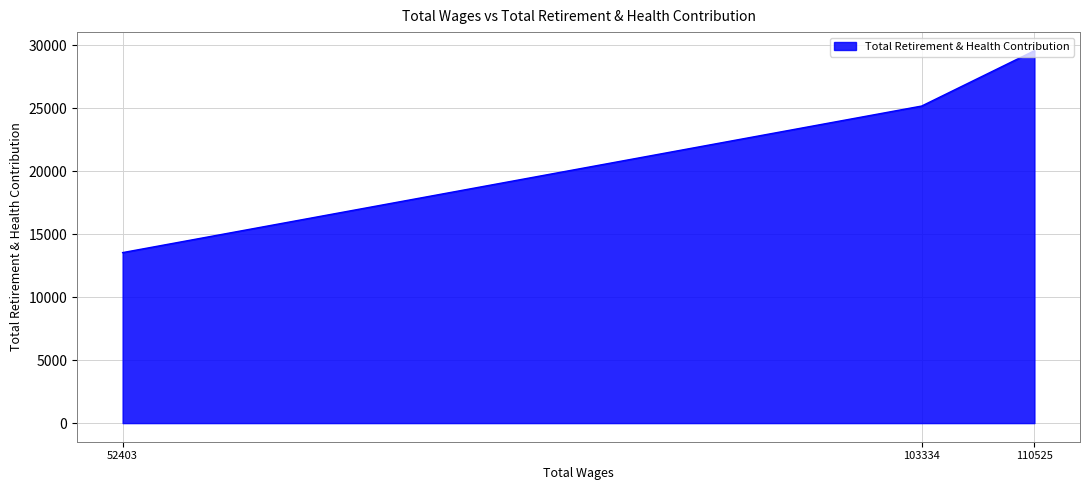

Where is the data nearest to the value 21542?

103334